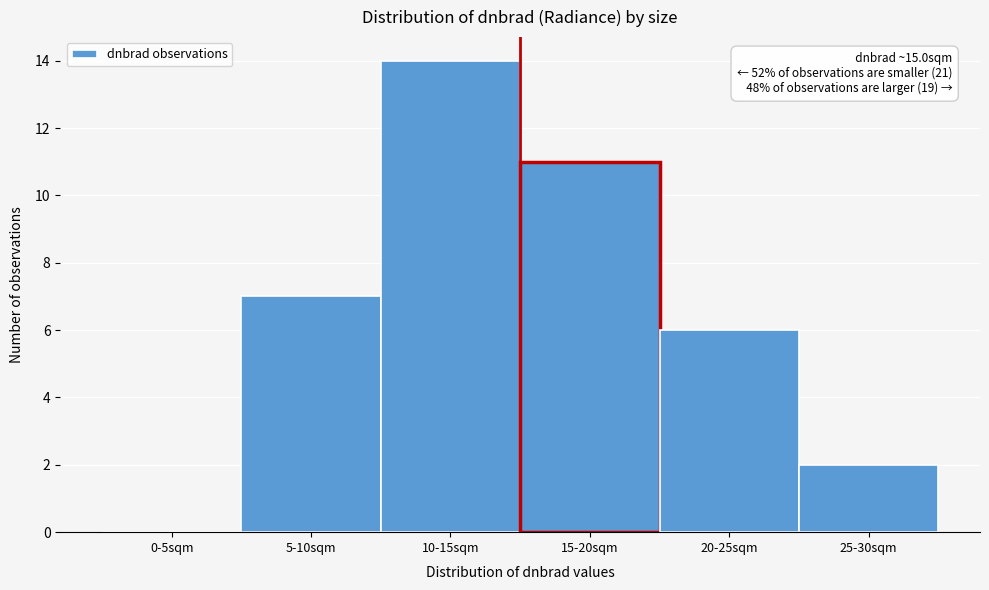

Reading left to right, list all the values displayed in this chart.

0-5sqm=0	5-10sqm=7	10-15sqm=14	15-20sqm=11	20-25sqm=6	25-30sqm=2